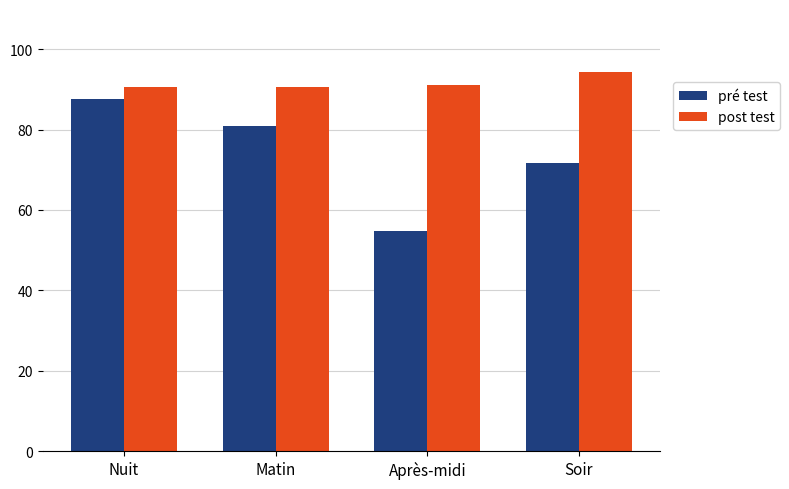

What is the difference between the highest and lowest values at Matin?

9.8